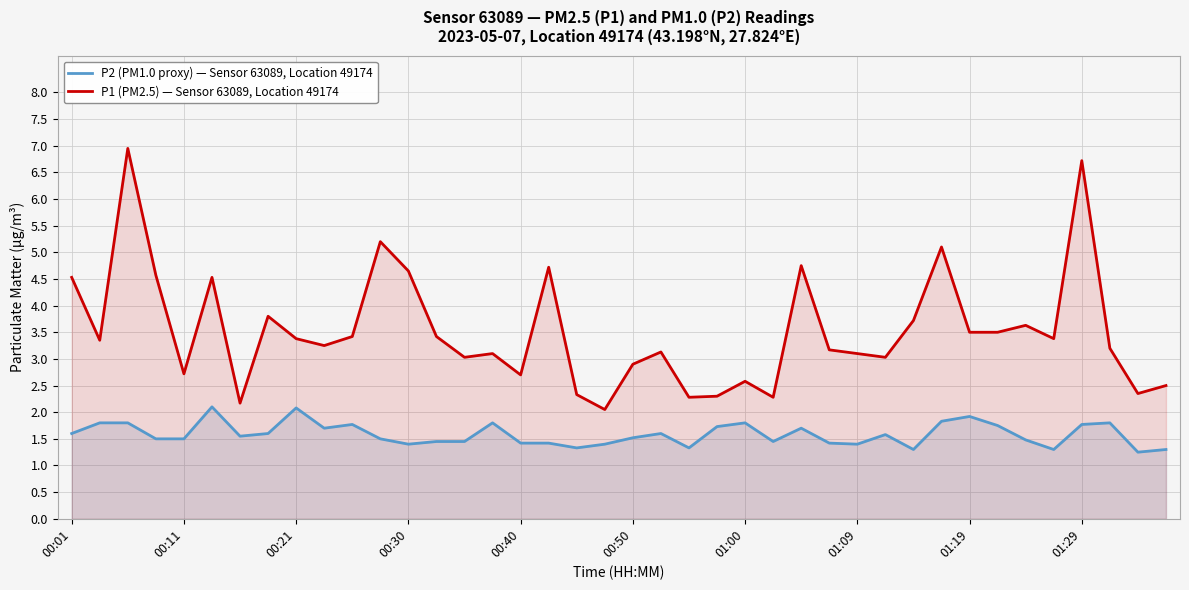

Does the chart display data point markers on the line(s)?

No